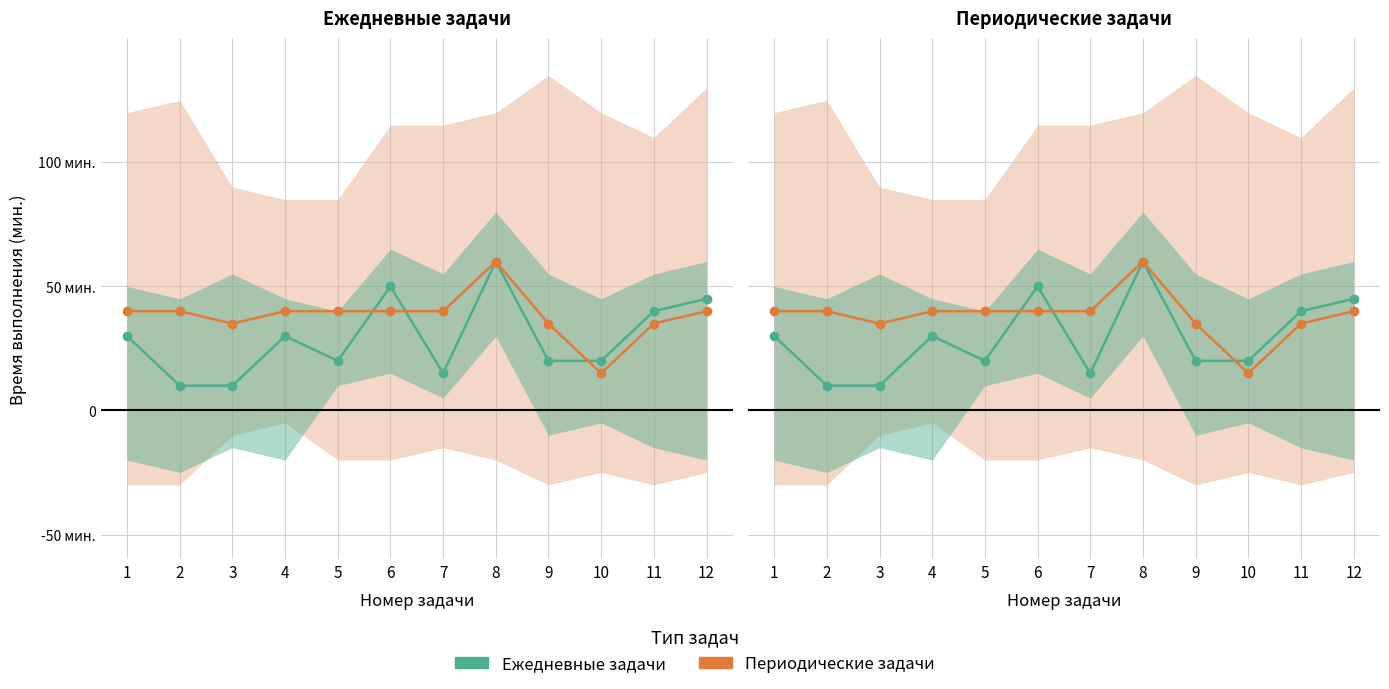

Reading left to right, list all the values displayed in this chart.

Ежедневные задачи: 30	10	10	30	20	50	15	60	20	20	40	45
Периодические задачи: 40	40	35	40	40	40	40	60	35	15	35	40